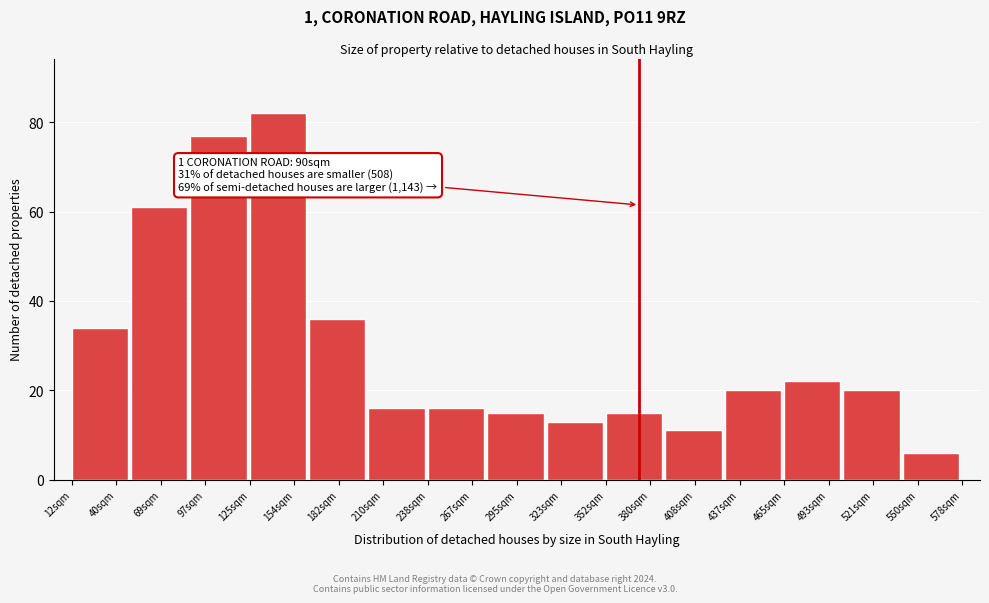

Reading right to left, extract all data points from this chart.

550sqm=6	521sqm=20	493sqm=22	437sqm=20	408sqm=11	380sqm=15	323sqm=13	295sqm=15	267sqm=16	210sqm=16	182sqm=36	154sqm=82	97sqm=77	69sqm=61	40sqm=34